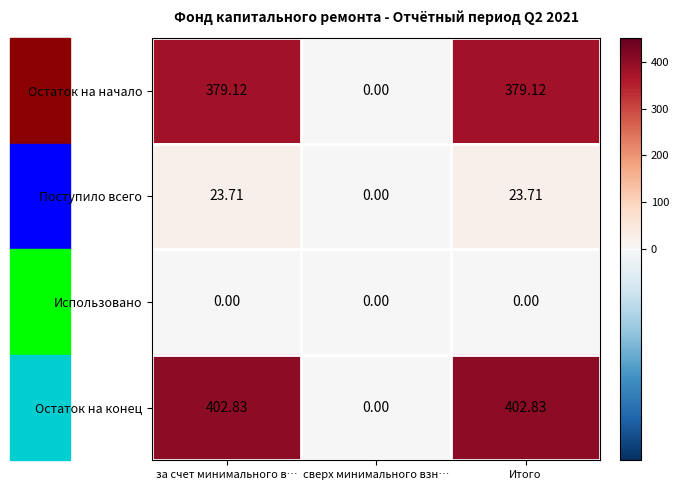

At за счет минимального в…, list the series in order from smallest to largest.

Использовано, Поступило всего, Остаток на начало, Остаток на конец